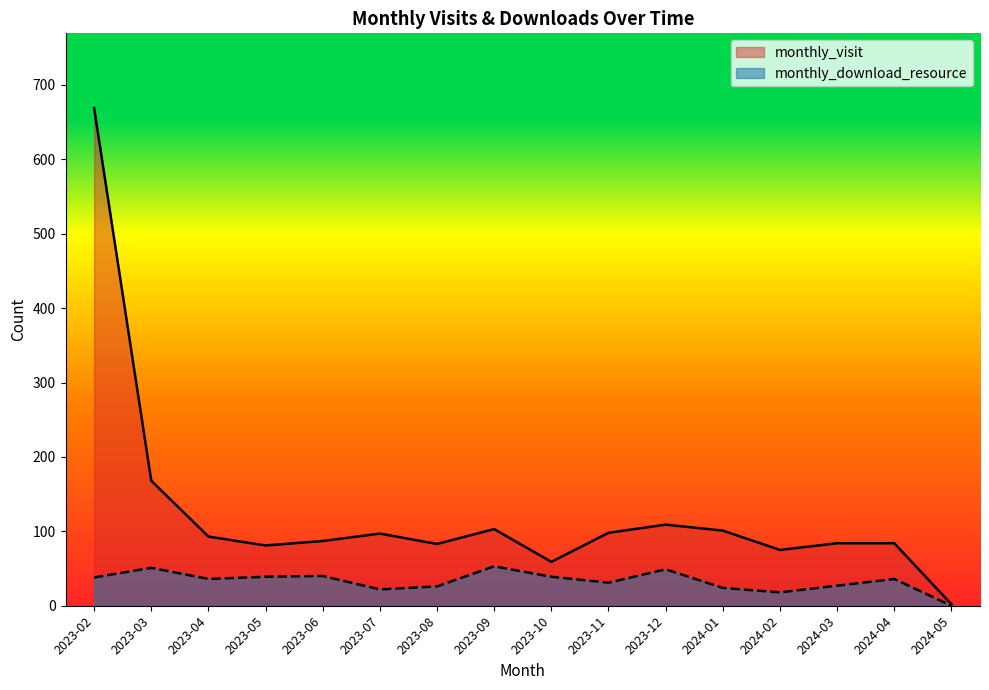

True or false: monthly_visit and monthly_download_resource cross at least once.

False